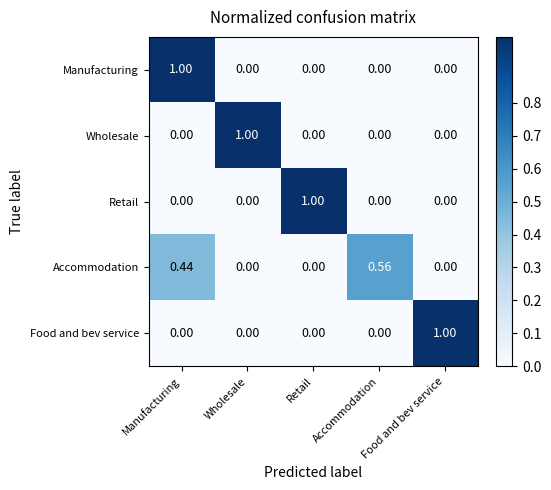

Which category has the highest value in the Retail series?

Retail